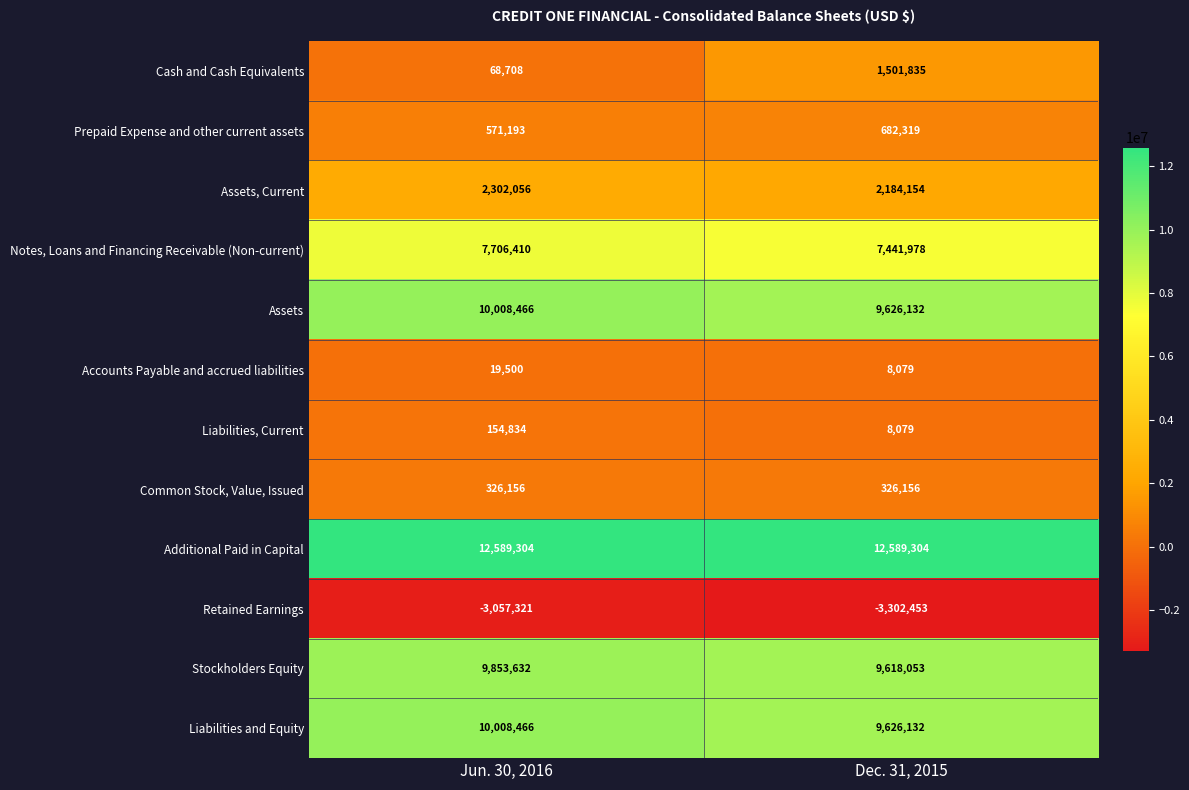

How many data points does each series have?

2